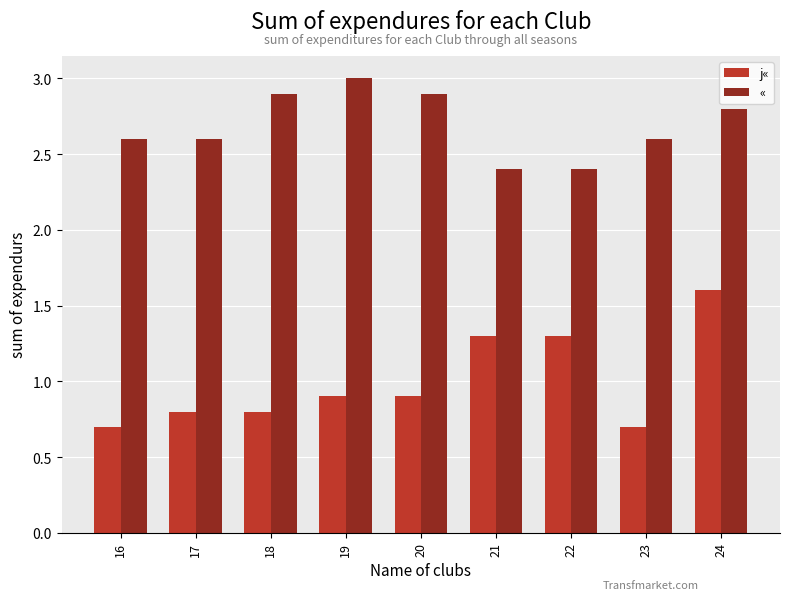

Is it true that « equals 4.1 at 16?

False